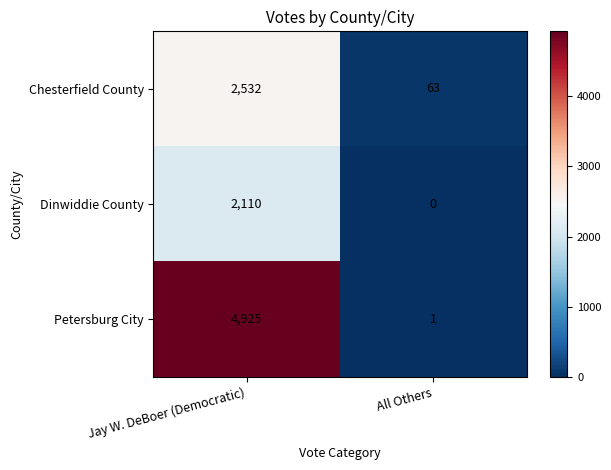

What is the average value of the Chesterfield County series?

1298